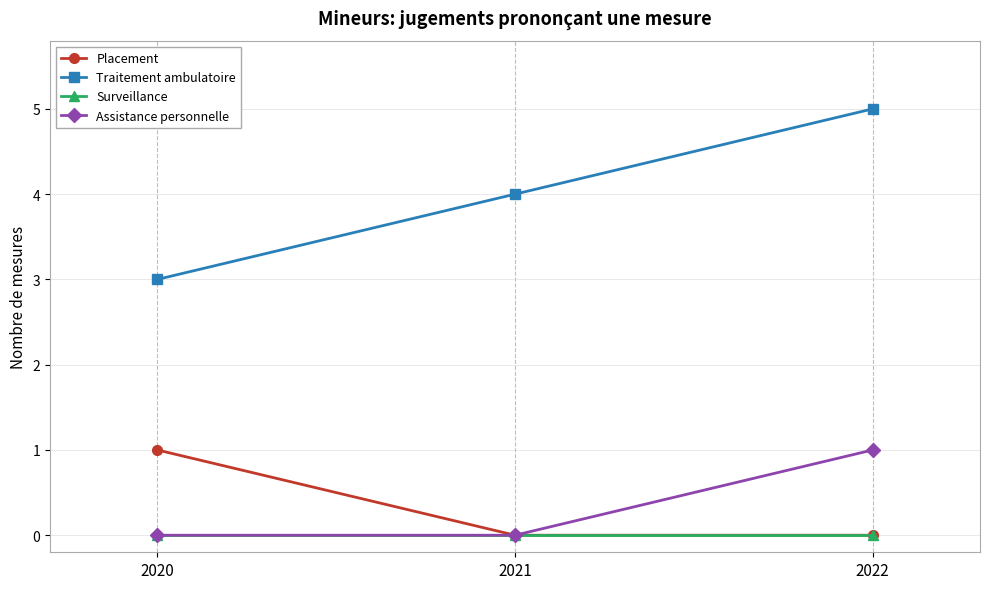

What is the greatest value displayed?

5